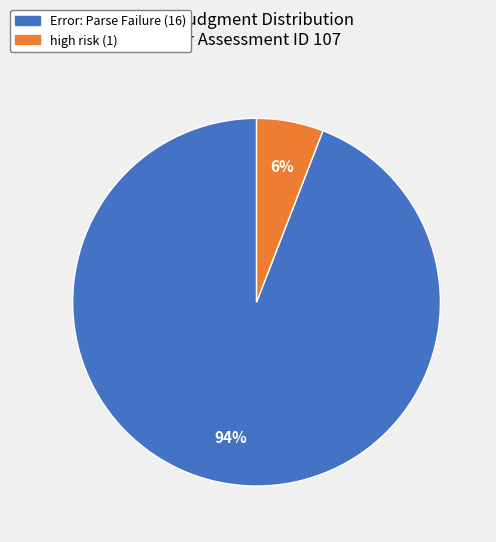

True or false: high risk accounts for 6% of the total.

True